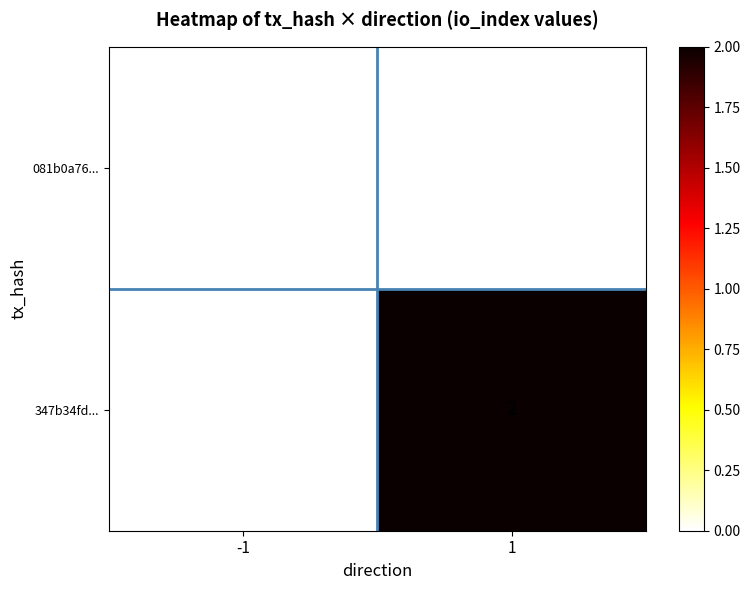

Between -1 and 1, which series saw the biggest shift?

347b34fd...